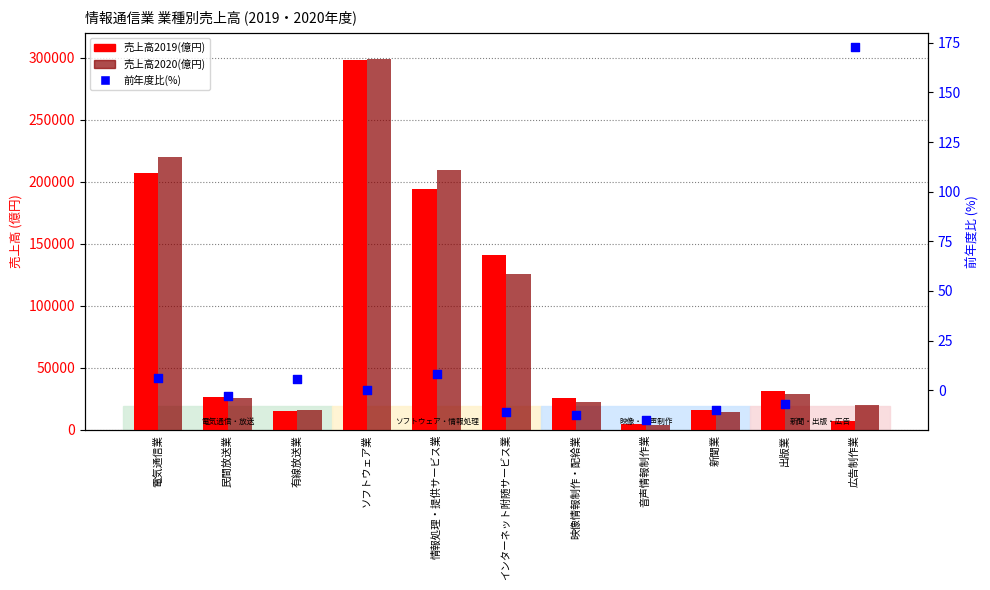

Which series has the largest total across all categories?

売上高2020(億円)